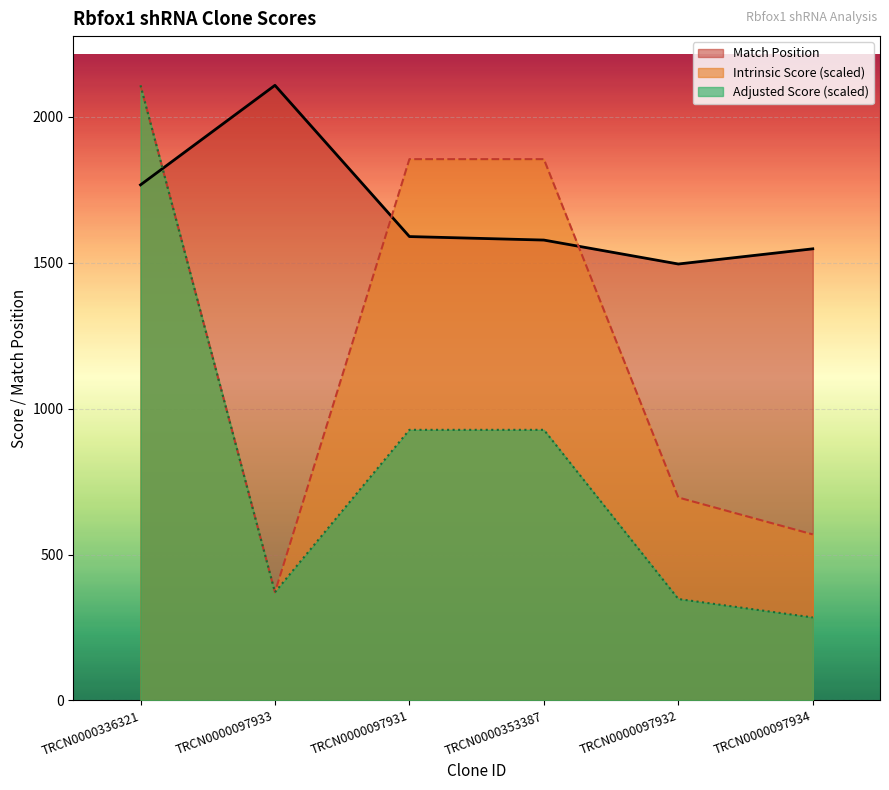

What is the label of the 5th point from the right?

TRCN0000097933